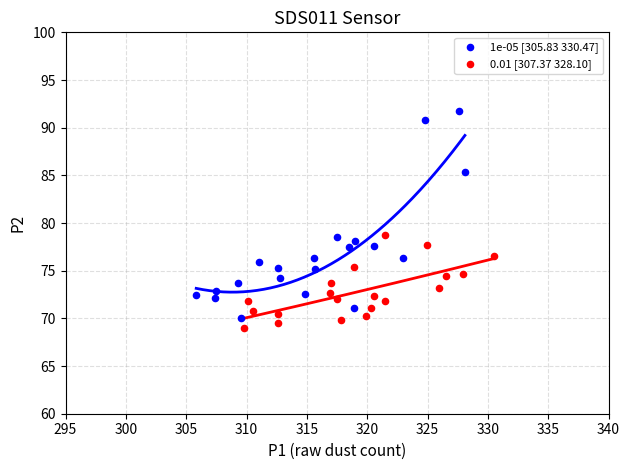

Which series contains the lowest Y value?

0.01 [307.37 328.10]